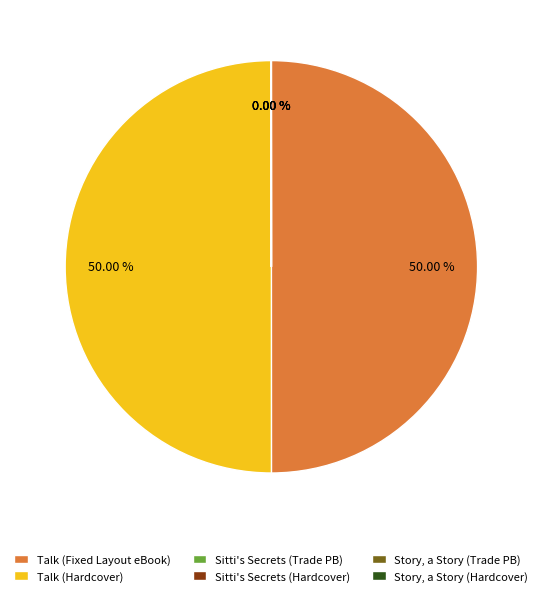

What is the ratio of the value at Talk (Hardcover) to the value at Talk (Fixed Layout eBook)?

1.0